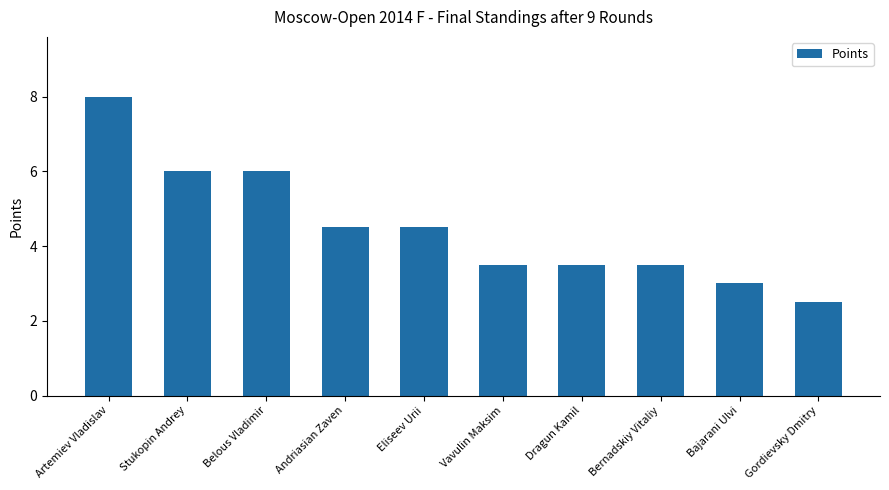

What is the label of the 2nd bar from the right?

Bajarani Ulvi